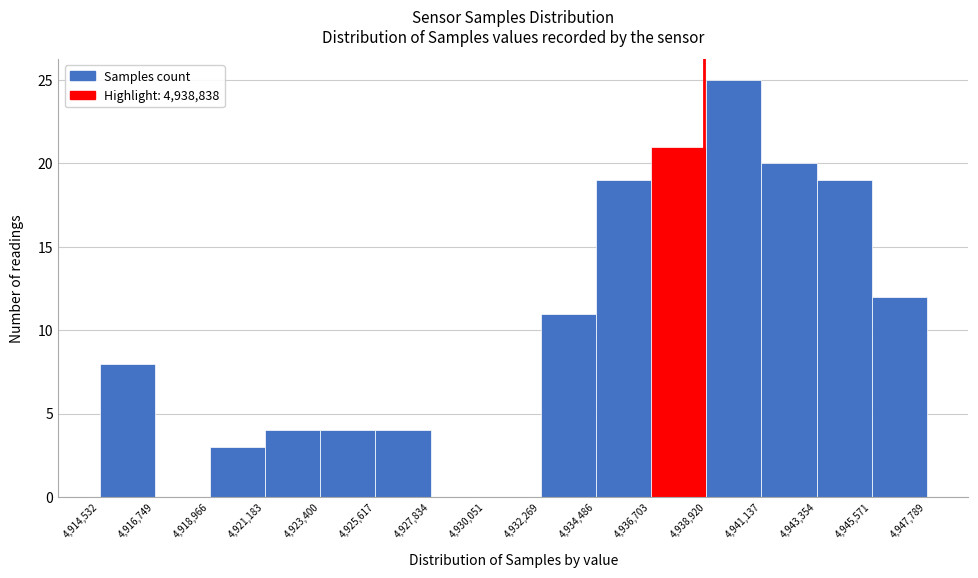

What is the height of the bar covering 4,932,269 to 4,934,486 on the x-axis? The values are not printed on the chart, so give them approximately, as read against the axis.

11